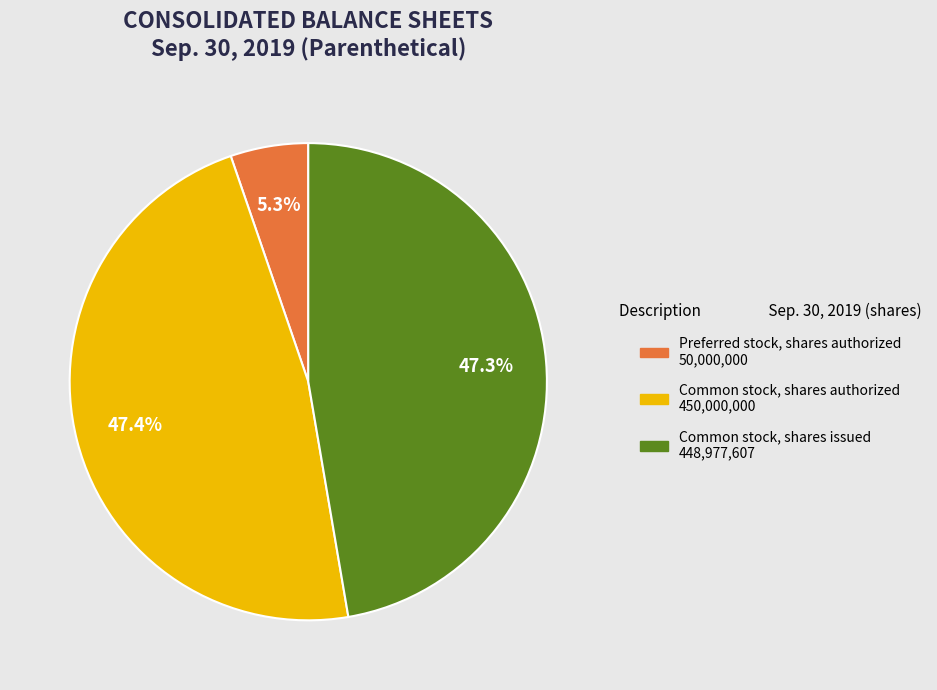

Does any single category account for the majority?

No